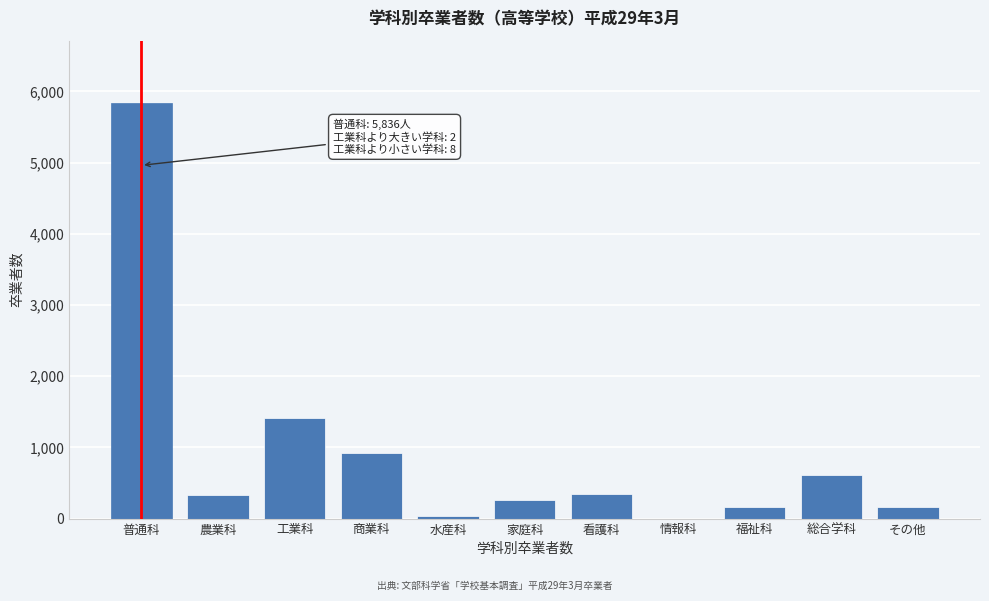

What is the change in value from 家庭科 to 情報科?

-264